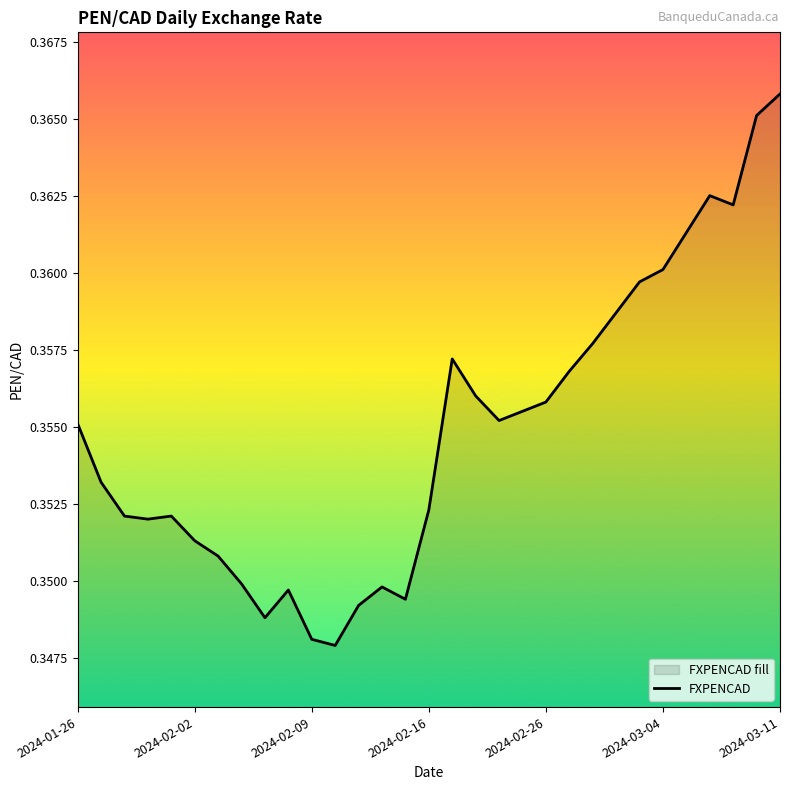

How many values are between 0 and 1?

31